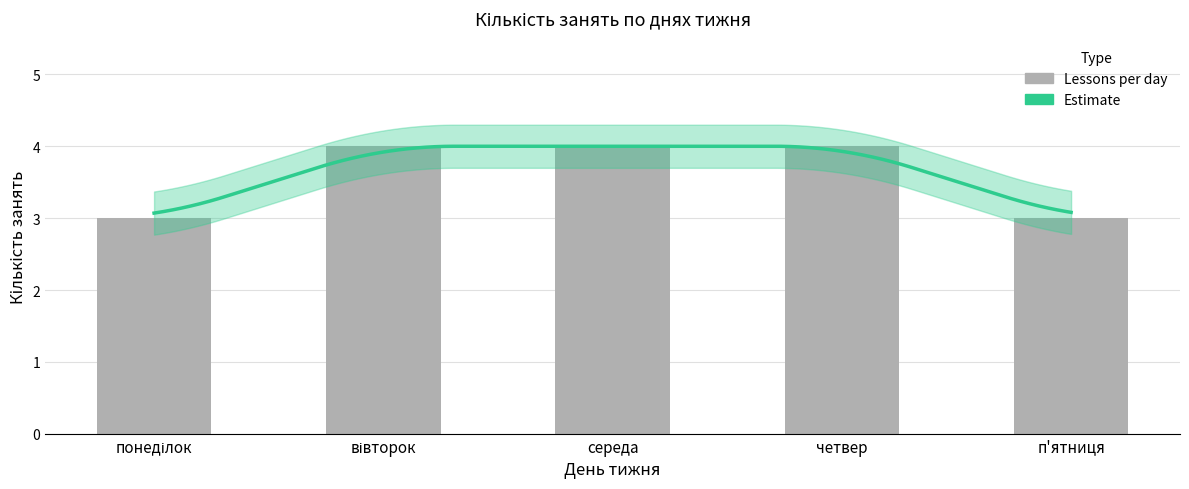

What is the difference between the second highest and minimum values?

1